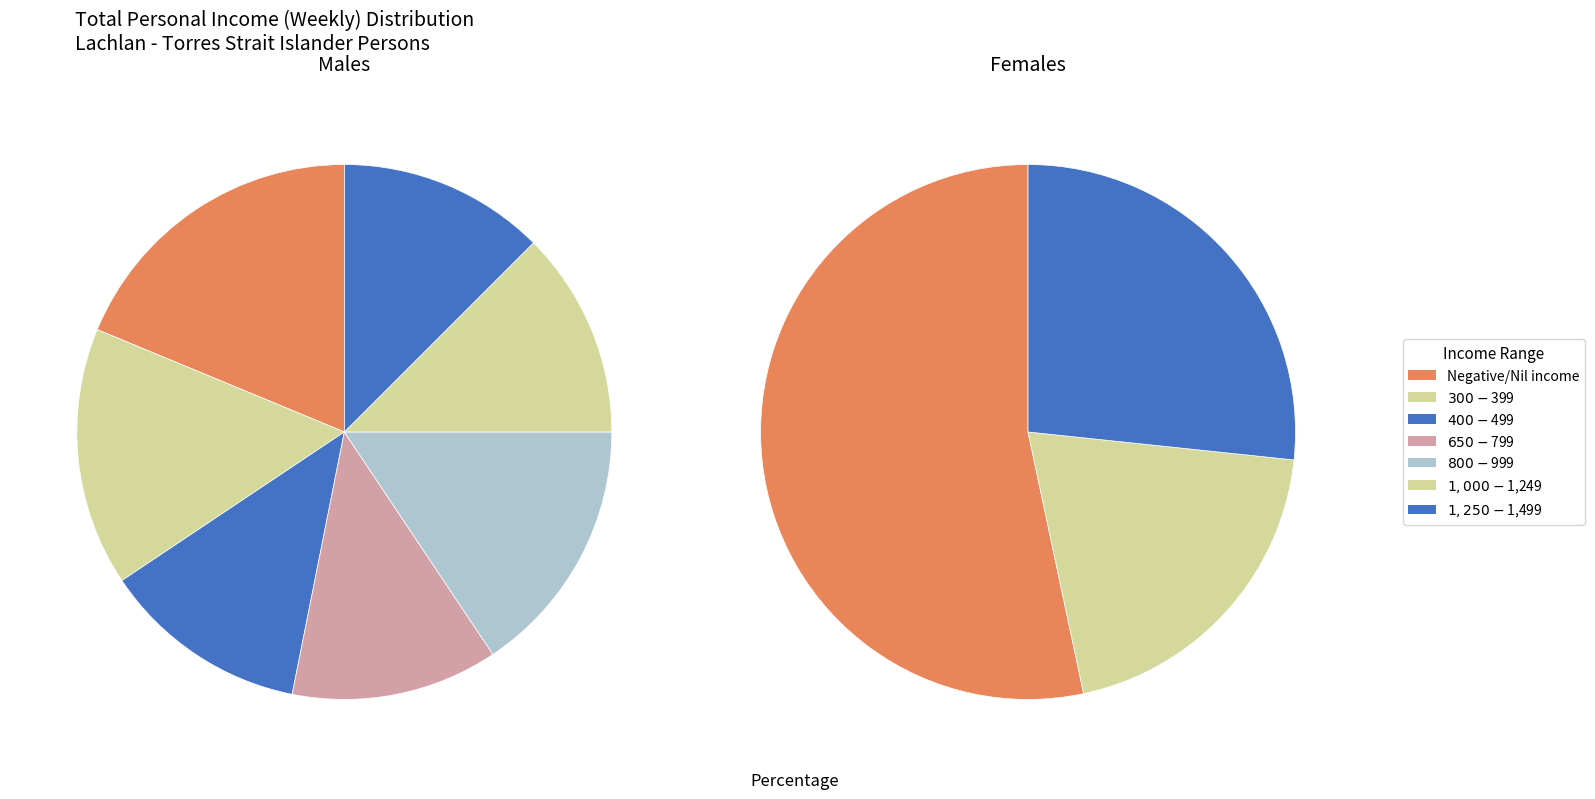

Between Negative/Nil income and $800-$999, which series saw the biggest shift?

Females